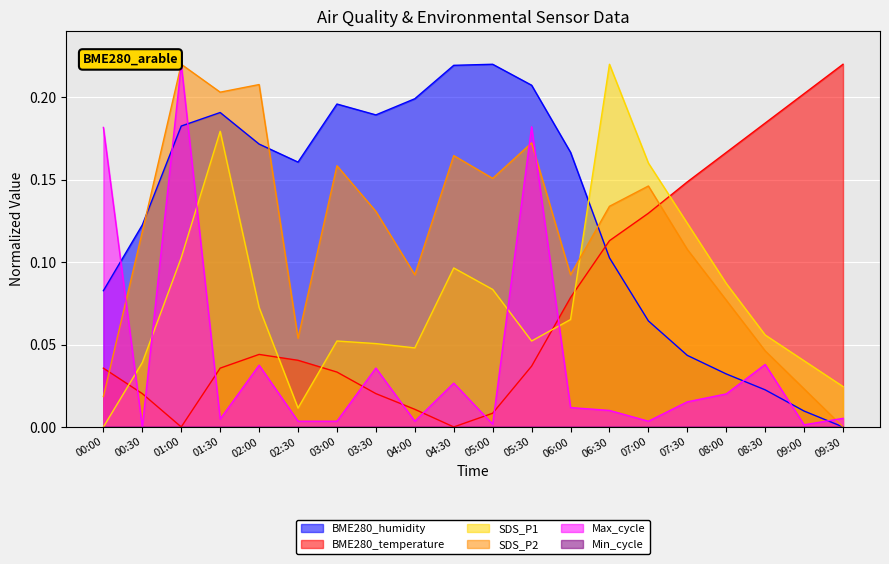

True or false: SDS_P2 has more than 0 points higher than both neighbors.

True